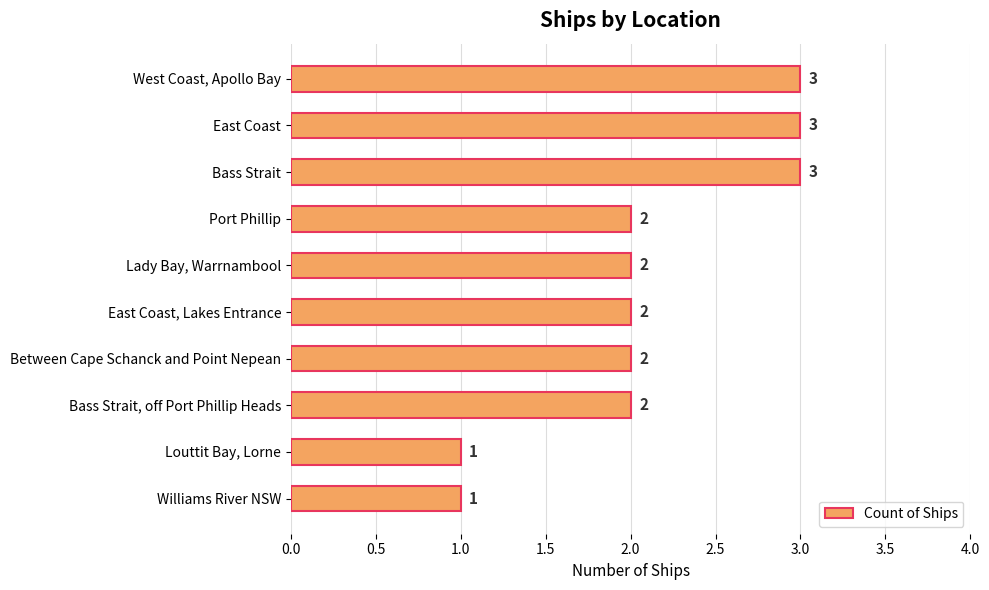

What is the label of the 9th bar from the bottom?

East Coast